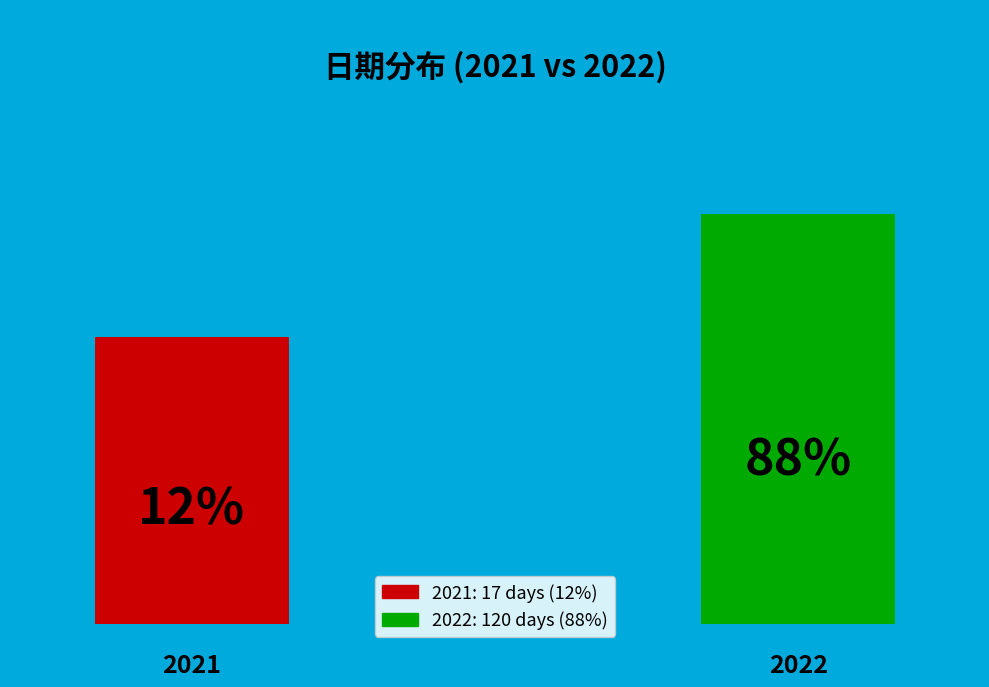

How many segments does this pie chart have?

2